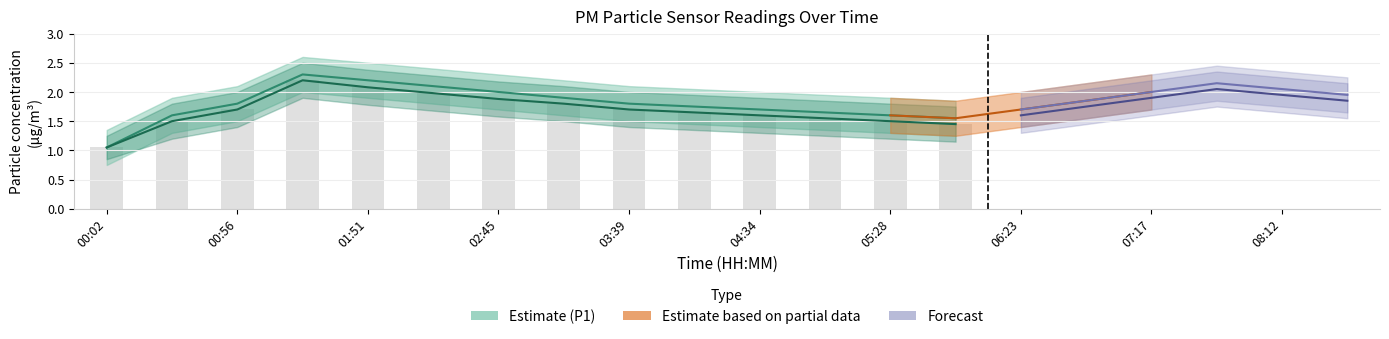

What is the difference between the highest and lowest values at 01:51?

0.7